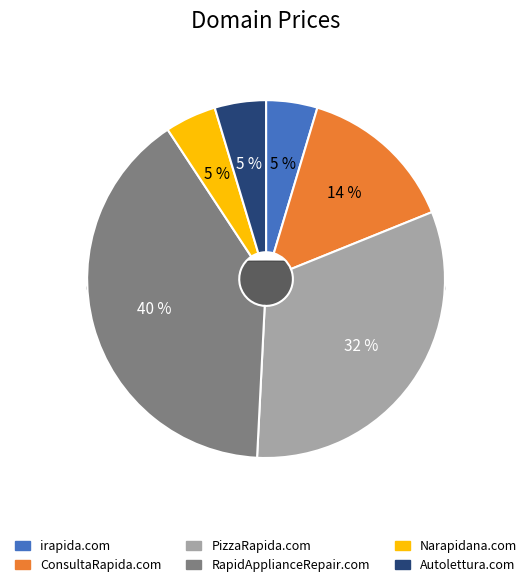

How many segments does this pie chart have?

6